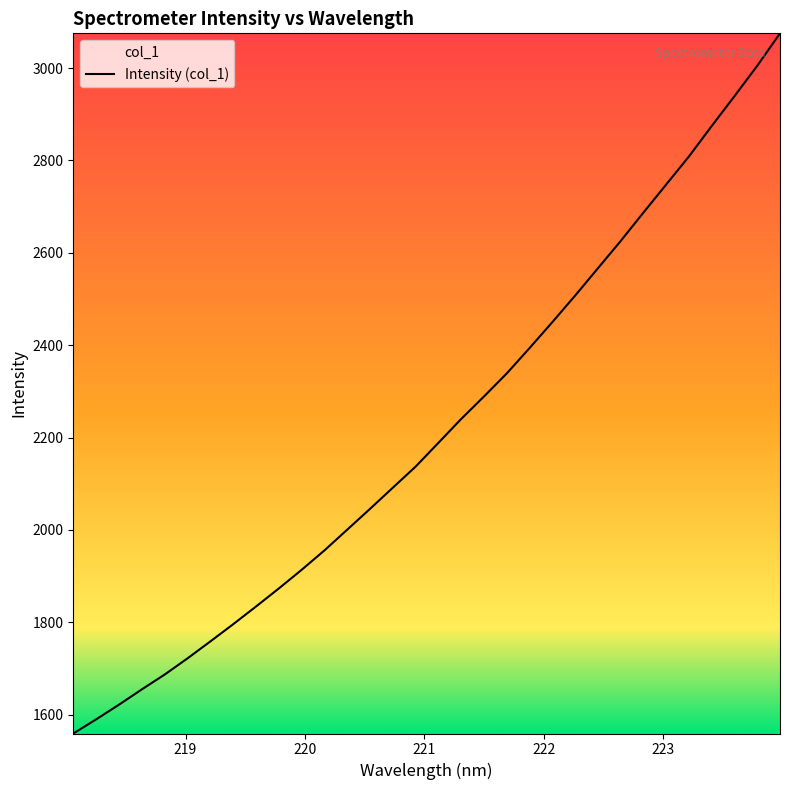

What is the smallest value displayed?

1559.0